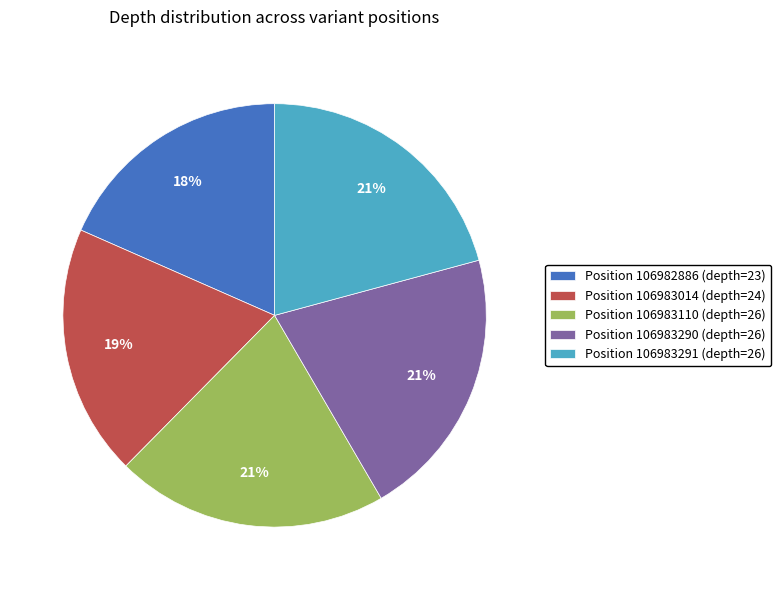

Do Position 106982886 (depth=23) and Position 106983291 (depth=26) together represent more than half of the pie?

No